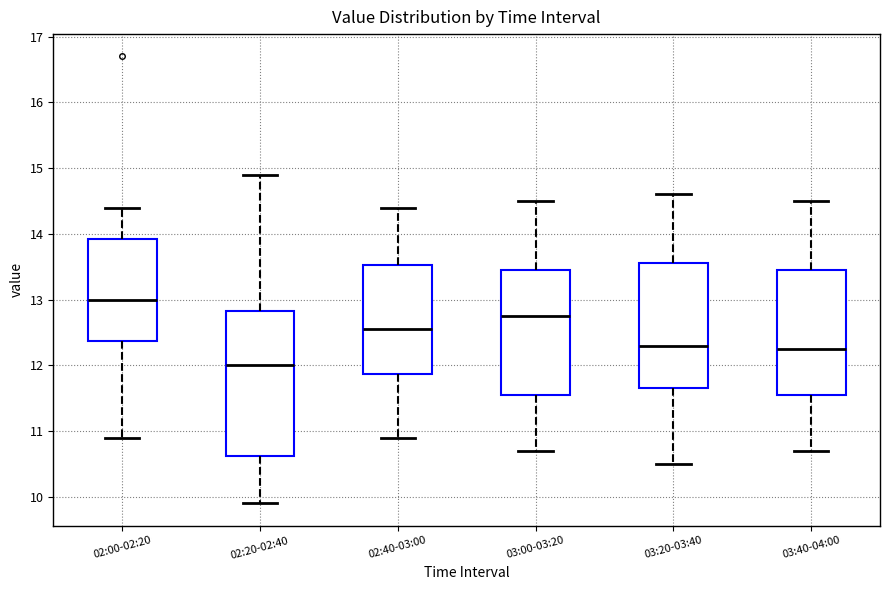

Which box has the lowest median line?

02:20-02:40